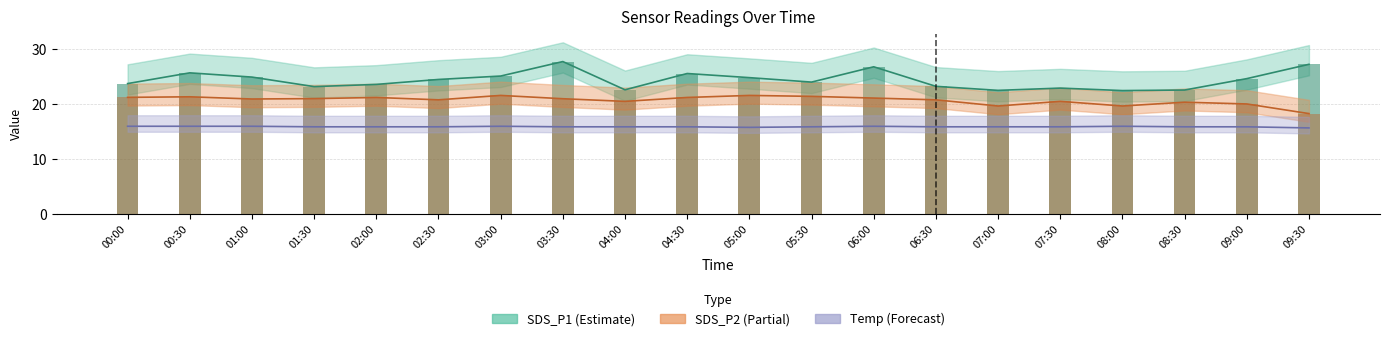

The Temp series shows 15.9 at 08:00. True or false?

True